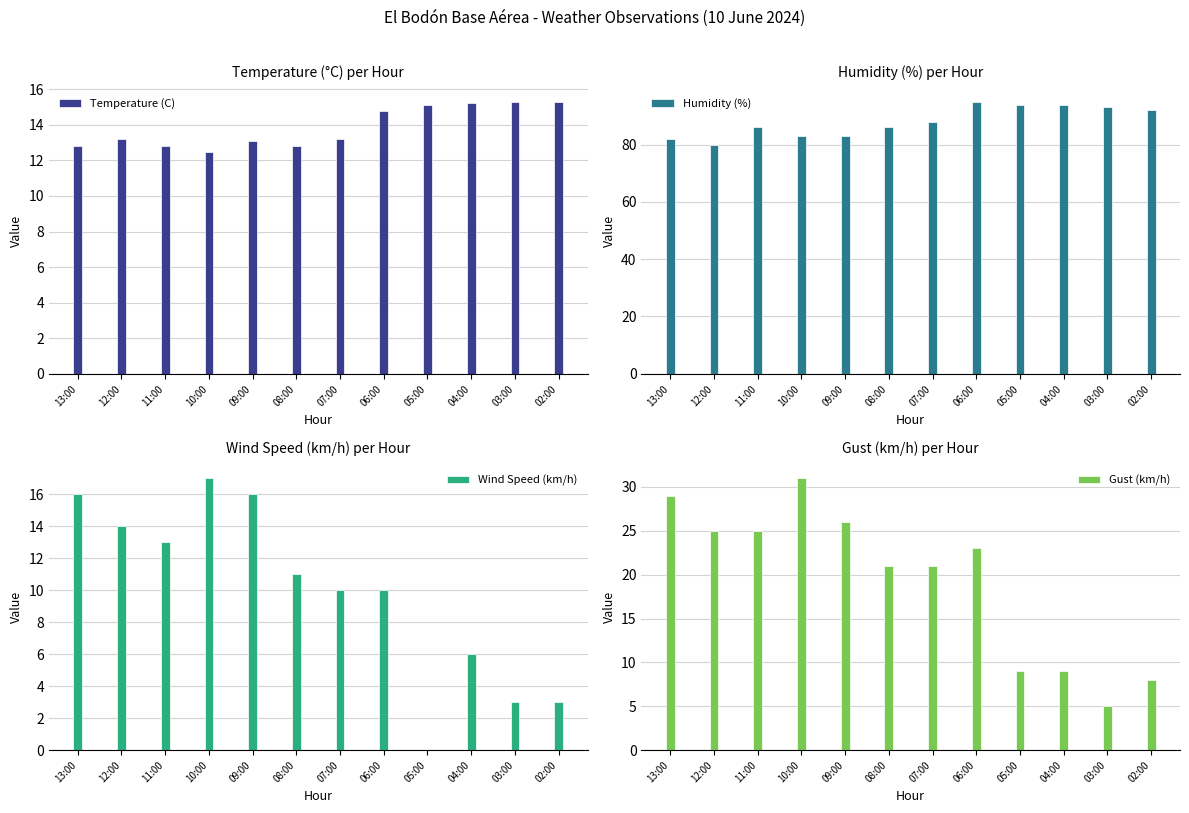

What is the lowest value of the Humidity (%) series?

80